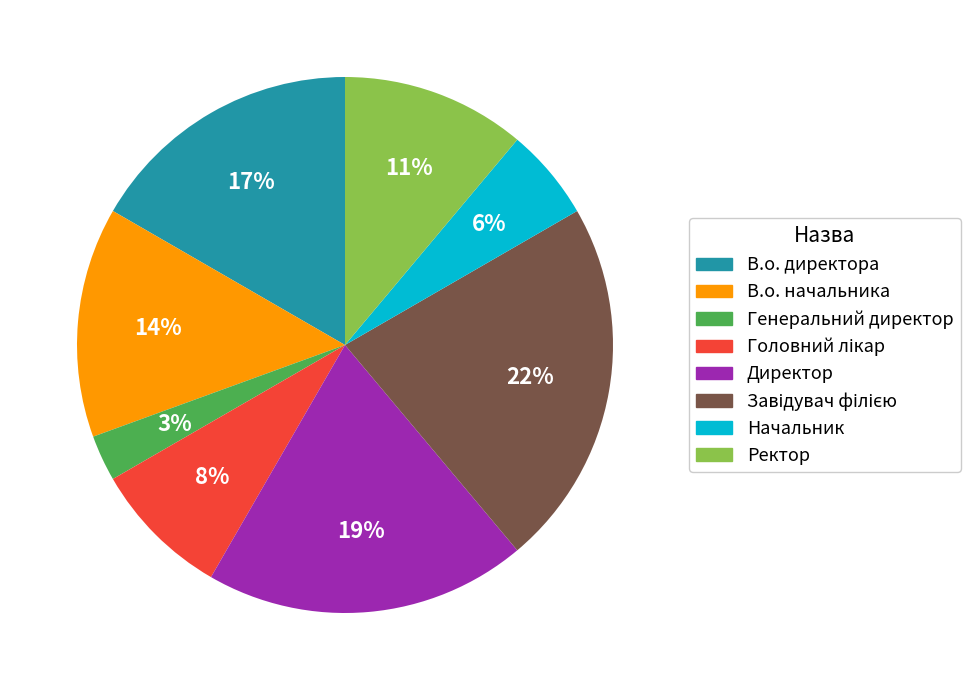

The Директор slice represents 29% of the pie. True or false?

False